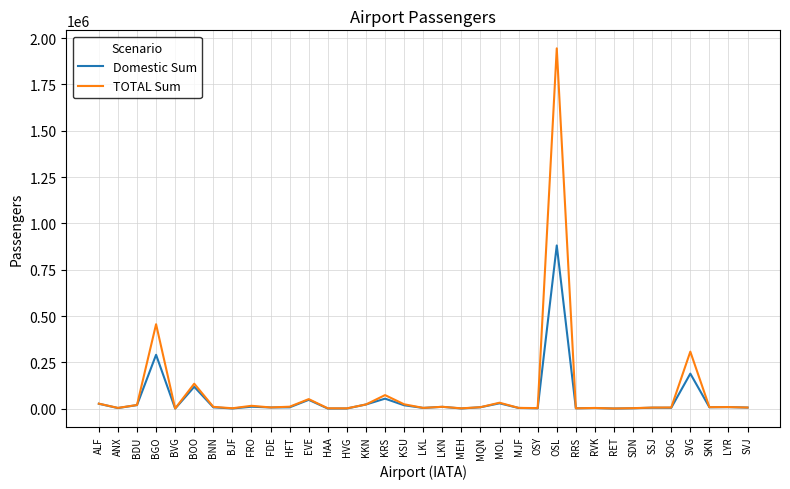

Which series changed the most between BJF and OSL?

TOTAL Sum